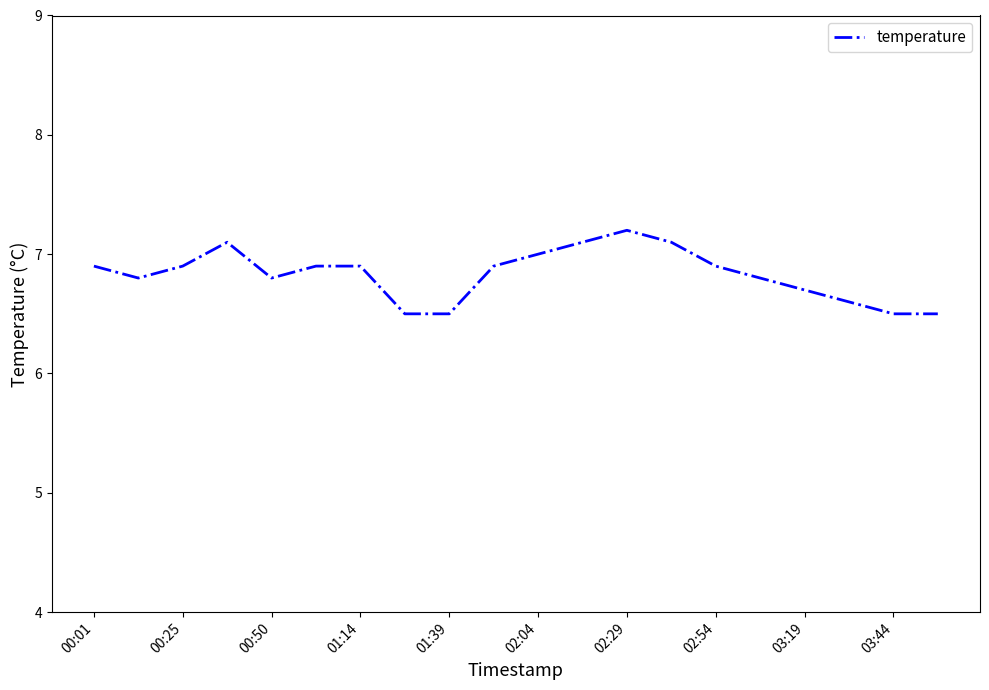

What is the greatest value displayed?

7.2